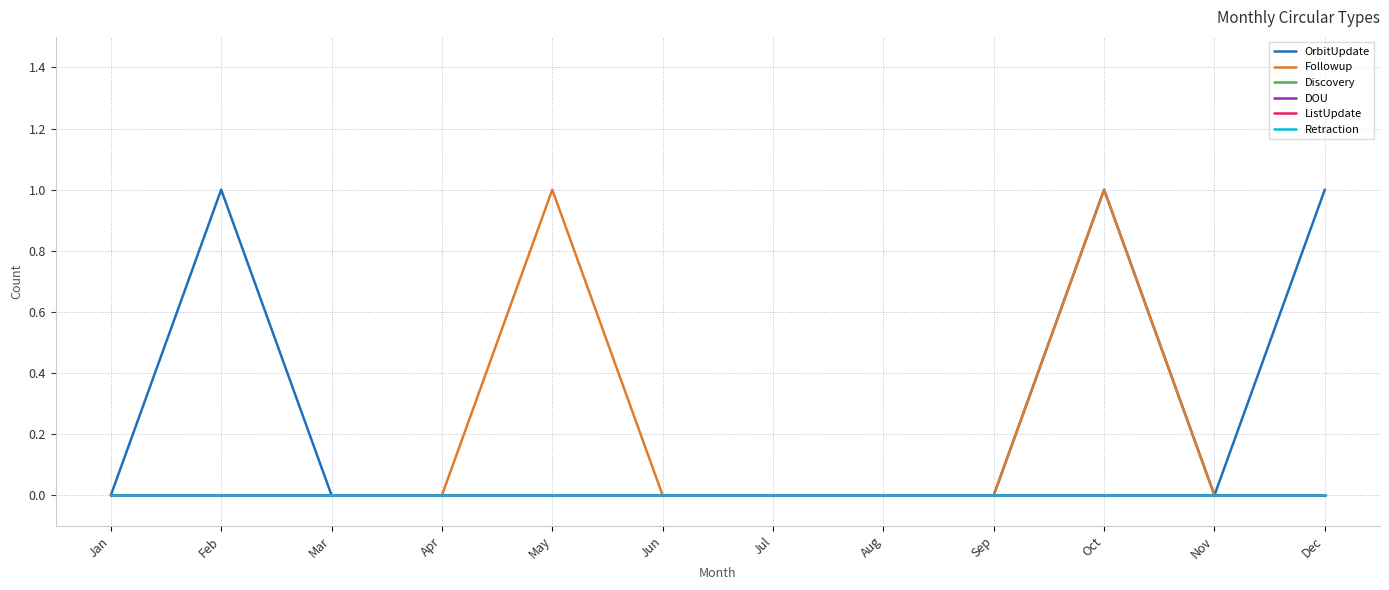

True or false: OrbitUpdate and DOU cross at least once.

False